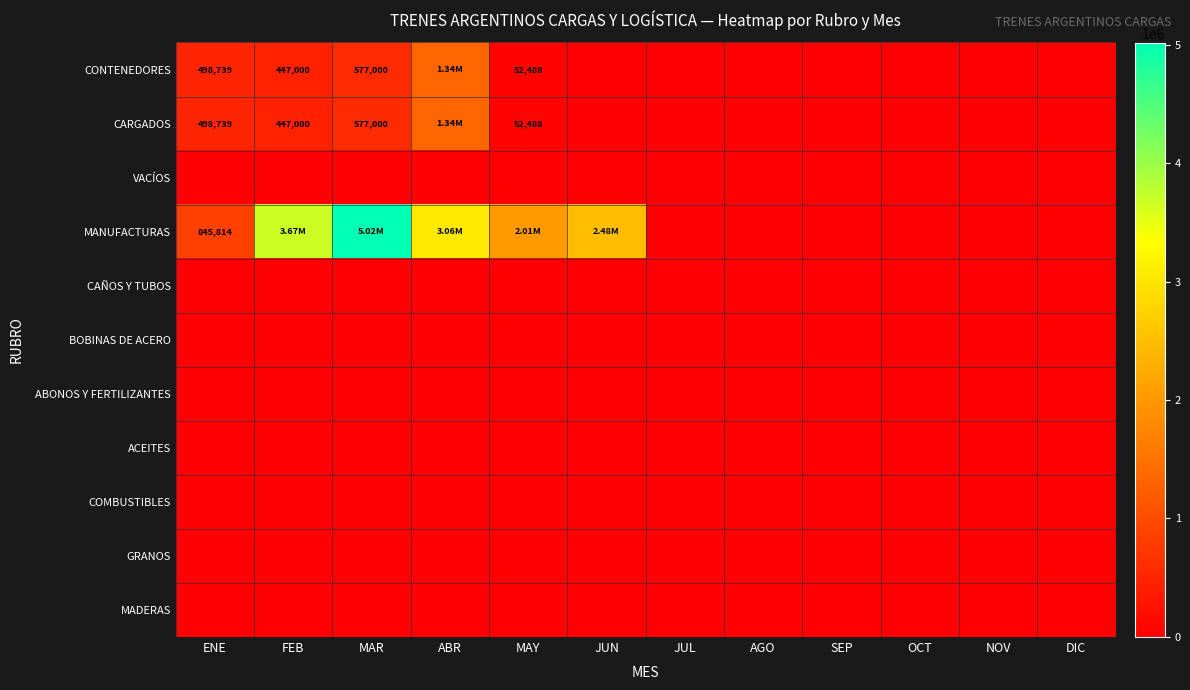

Rank the series at NOV from highest to lowest value.

CONTENEDORES, CARGADOS, VACÍOS, MANUFACTURAS, CAÑOS Y TUBOS, BOBINAS DE ACERO, ABONOS Y FERTILIZANTES, ACEITES, COMBUSTIBLES, GRANOS, MADERAS